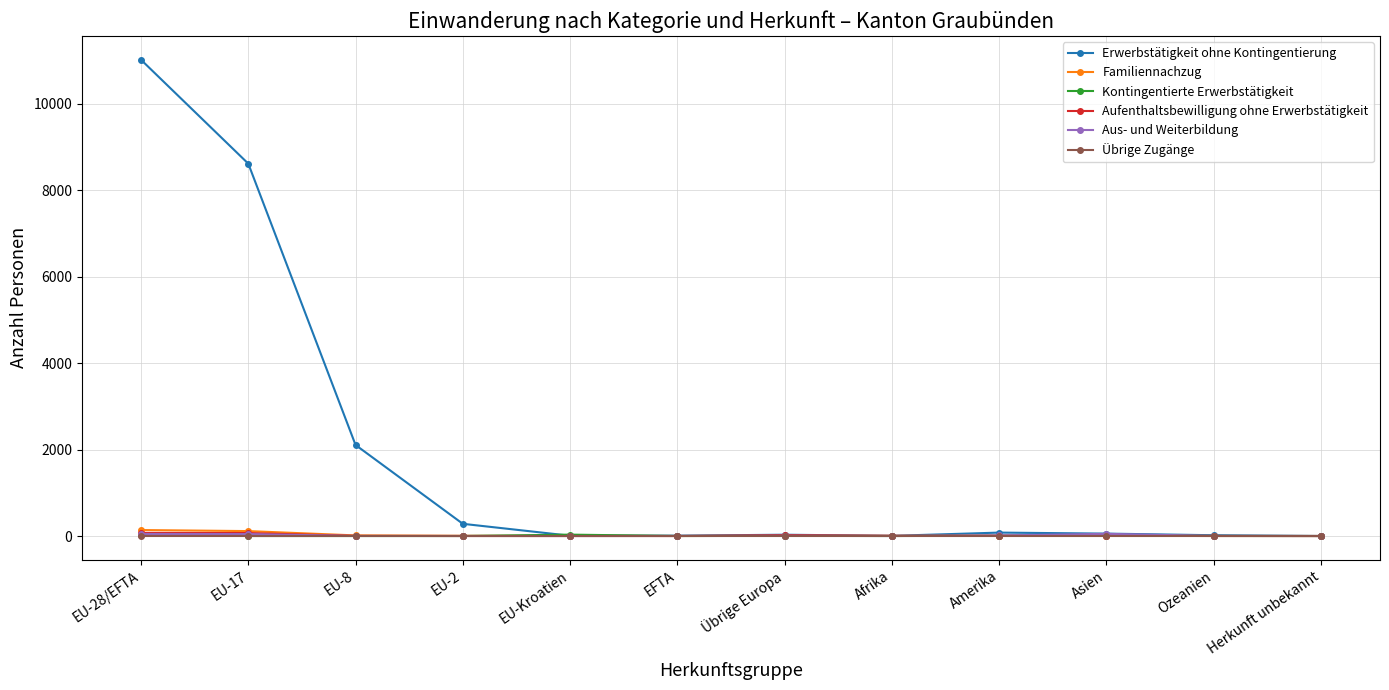

Which series changed the most between EU-28/EFTA and Übrige Europa?

Erwerbstätigkeit ohne Kontingentierung